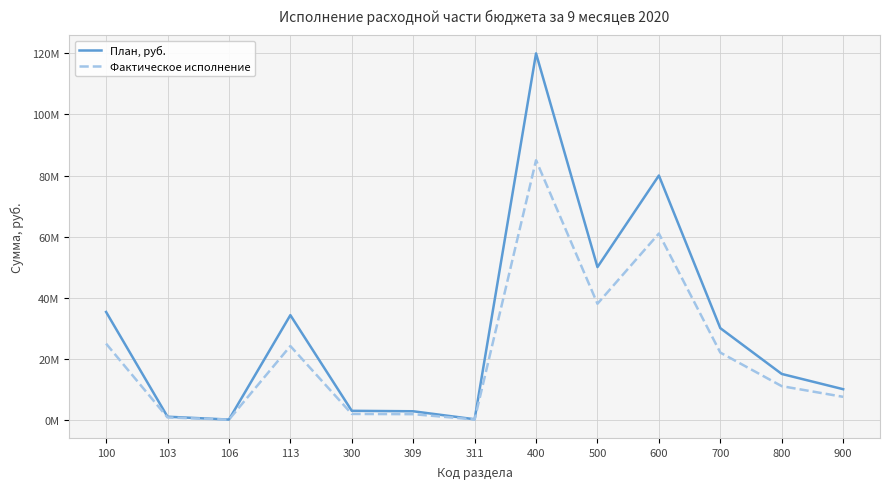

What is the greatest value displayed?

120000000.0